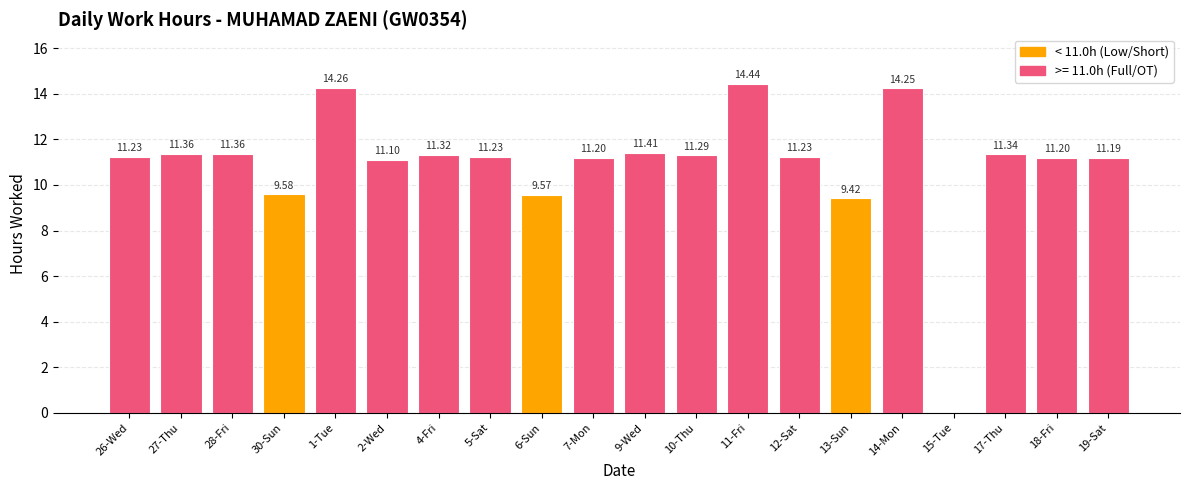

Which has a higher value, 13-Sun or 12-Sat?

12-Sat